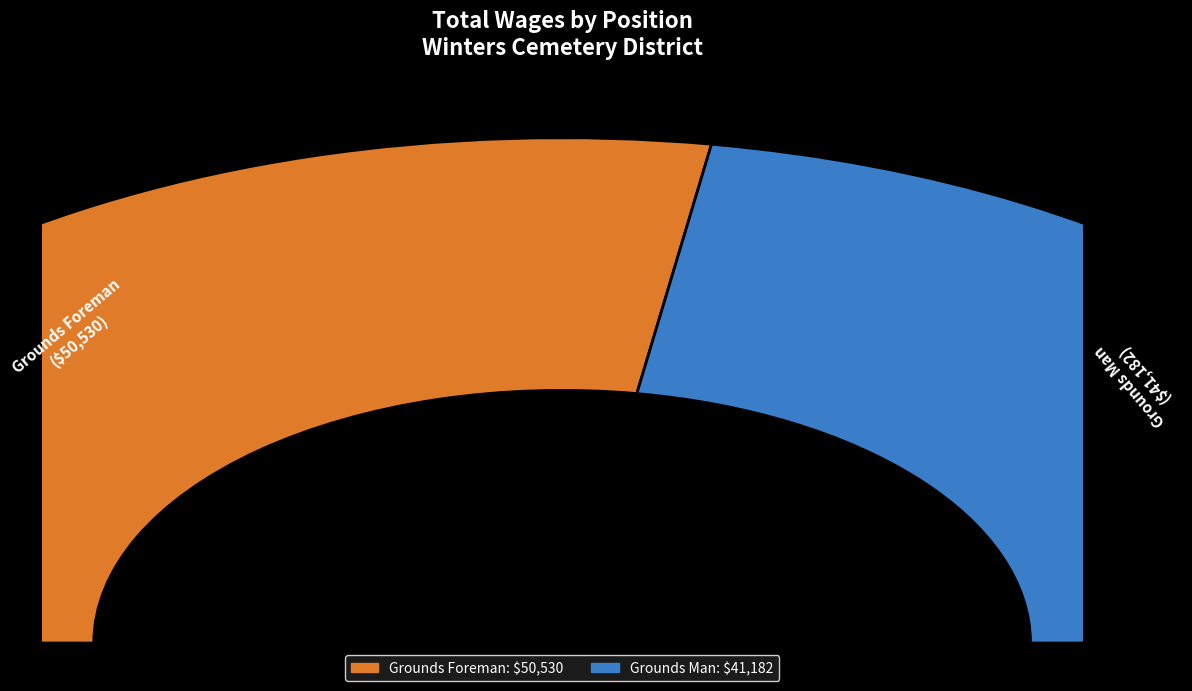

What is the change in value from Grounds Foreman to Grounds Man?

-9348